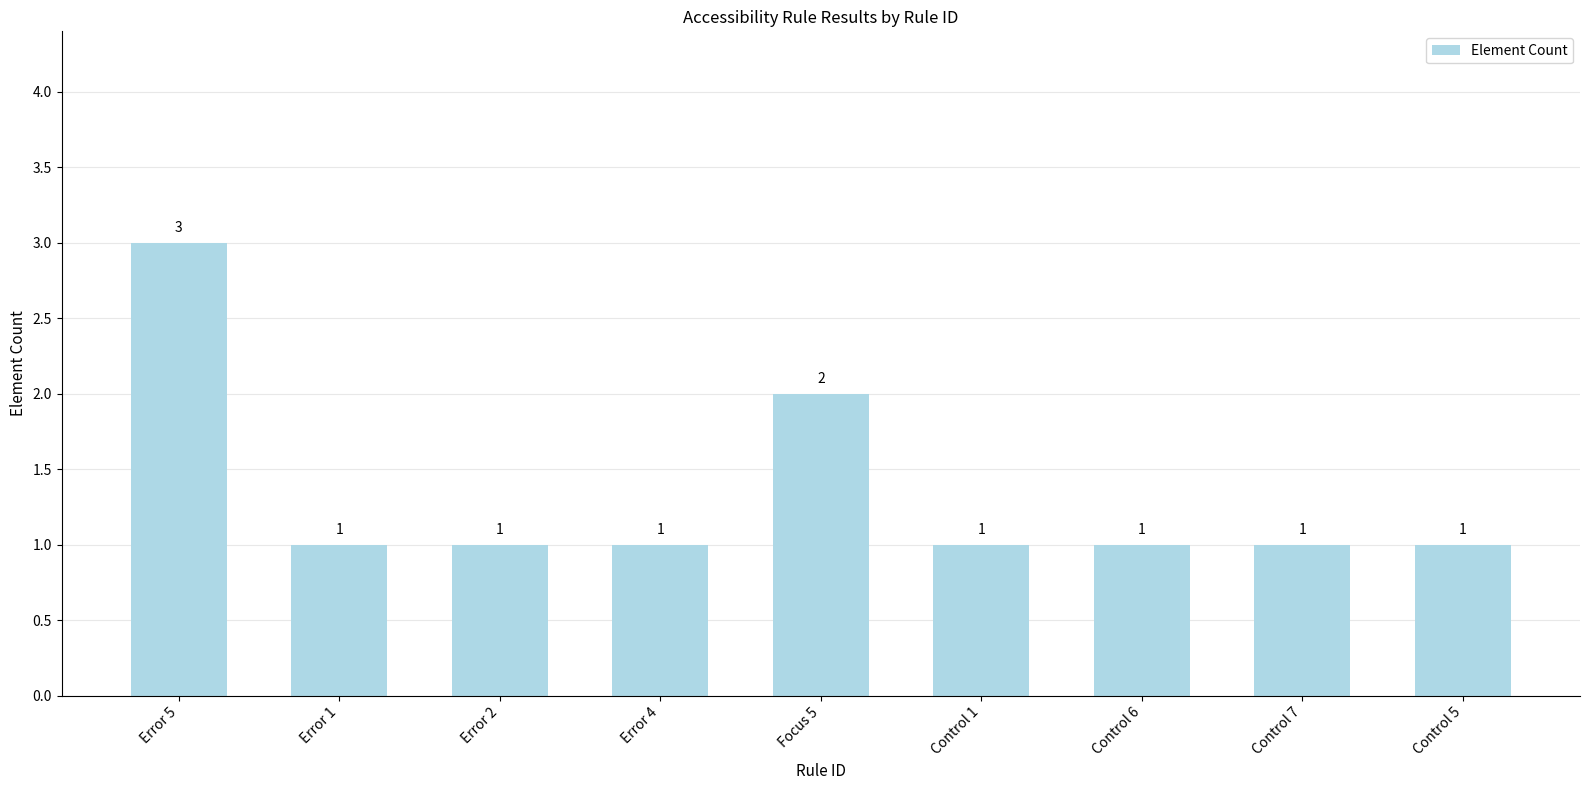

Reading left to right, transcribe all the data shown in this chart.

3	1	1	1	2	1	1	1	1